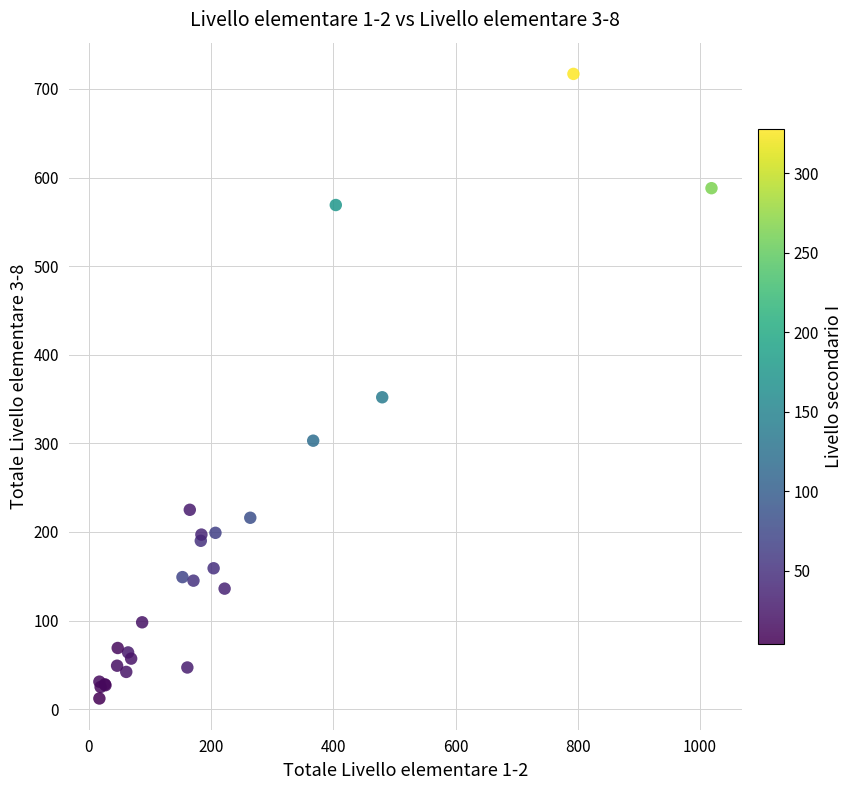

What Y value in the scatter plot is closest to 364?

352